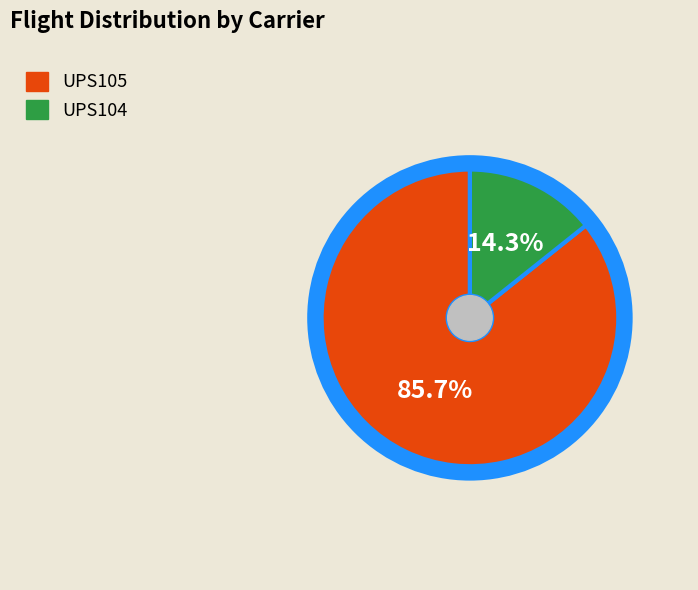

Rank the categories by value from highest to lowest.

UPS105, UPS104